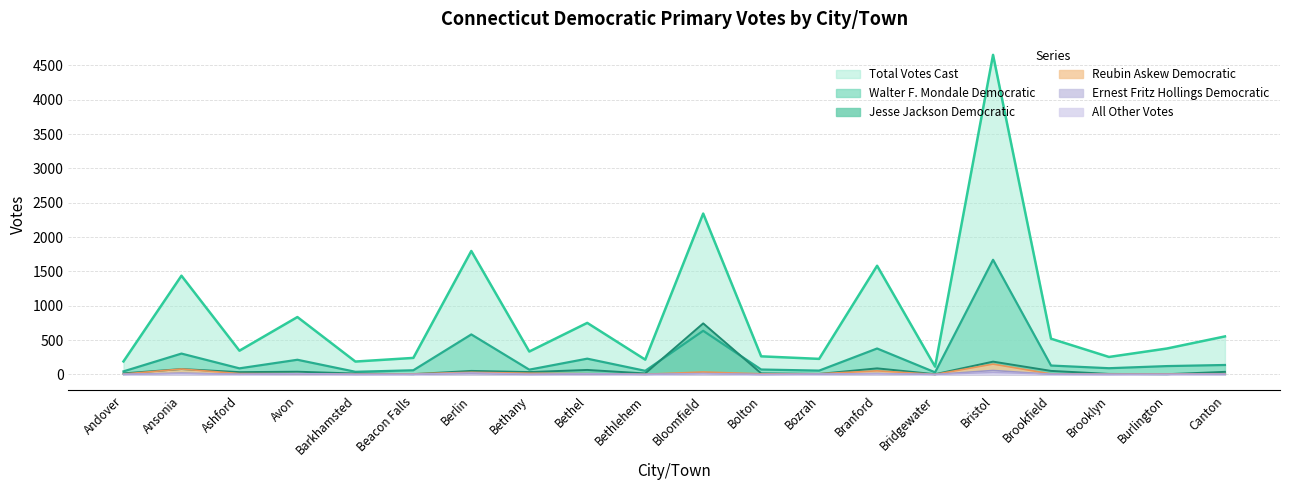

Which series has the largest total across all categories?

Total Votes Cast